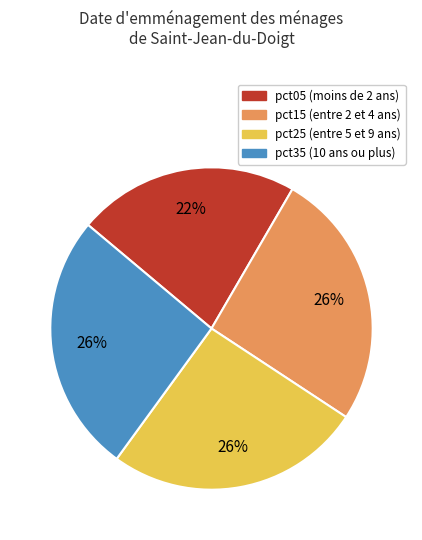

Does any single category account for the majority?

No